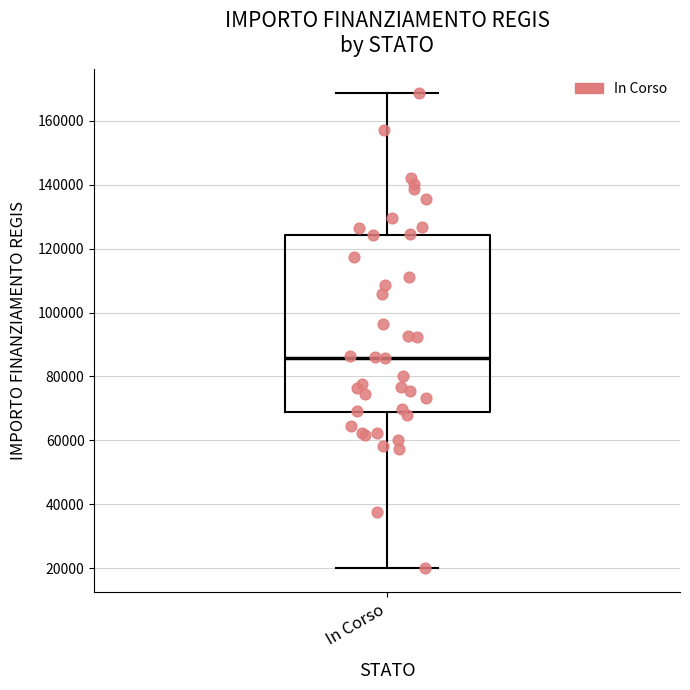

Transcribe this box plot: give where the median line is, the range the box spans, and where the two whiskers end, as read against the y-axis. The values are not printed on the chart, so give them approximately, as read against the axis.

median 86000, box 68000 to 124000, whiskers 20000 to 168000